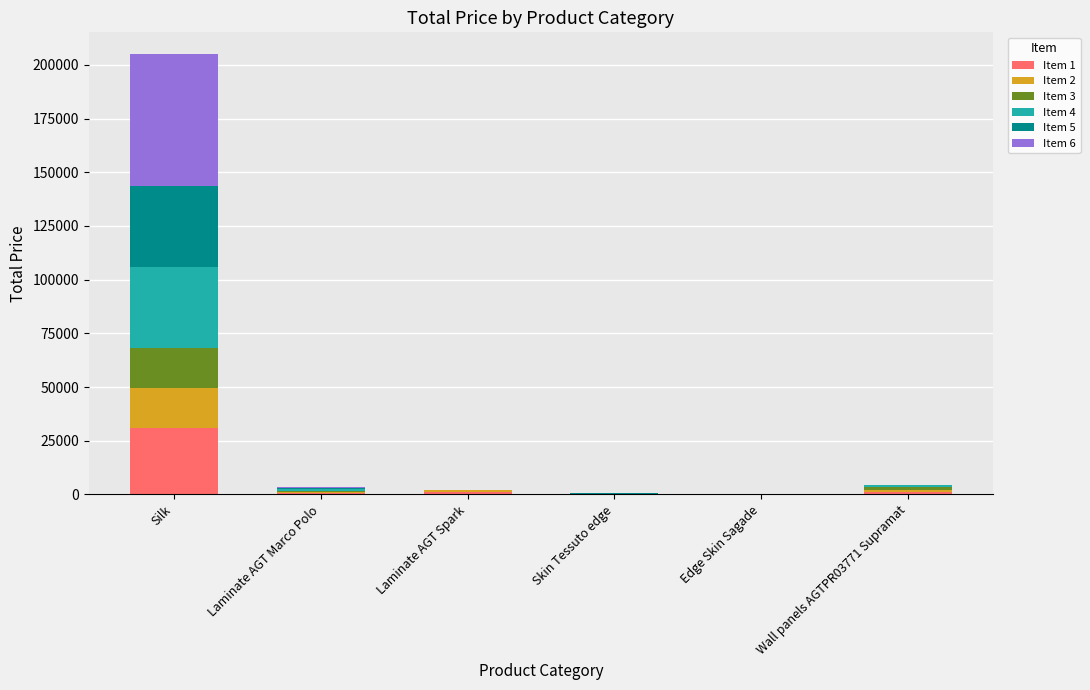

At which category is the sum across all series the highest?

Silk